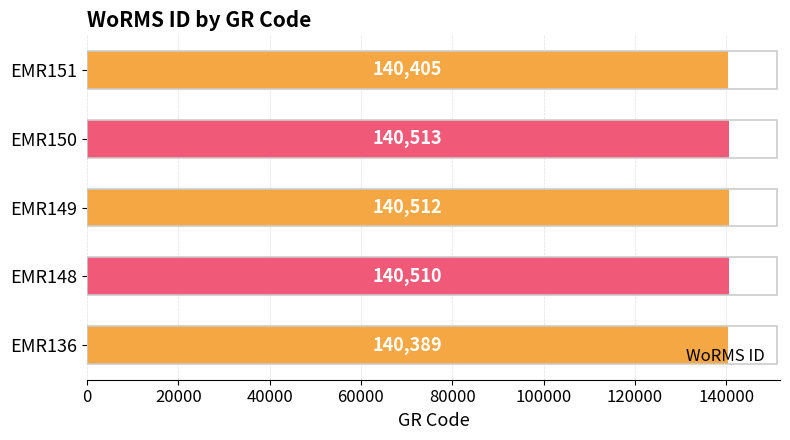

Which has a higher value, EMR150 or EMR148?

EMR150